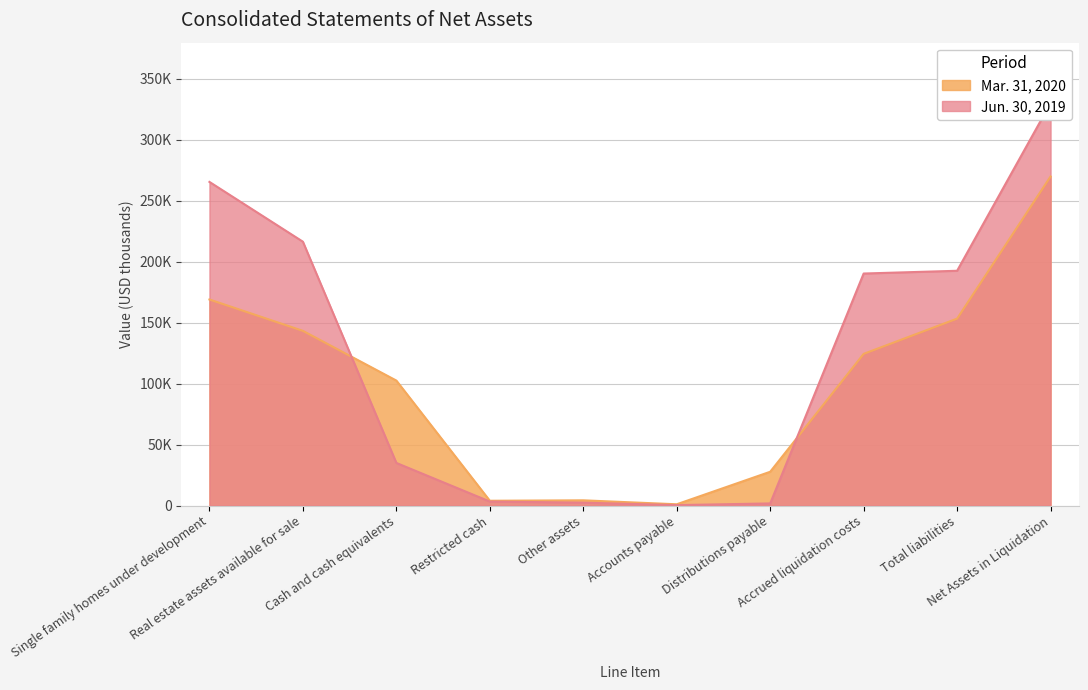

Rank the categories by Jun. 30, 2019 value from lowest to highest.

Accounts payable, Distributions payable, Other assets, Restricted cash, Cash and cash equivalents, Accrued liquidation costs, Total liabilities, Real estate assets available for sale, Single family homes under development, Net Assets in Liquidation